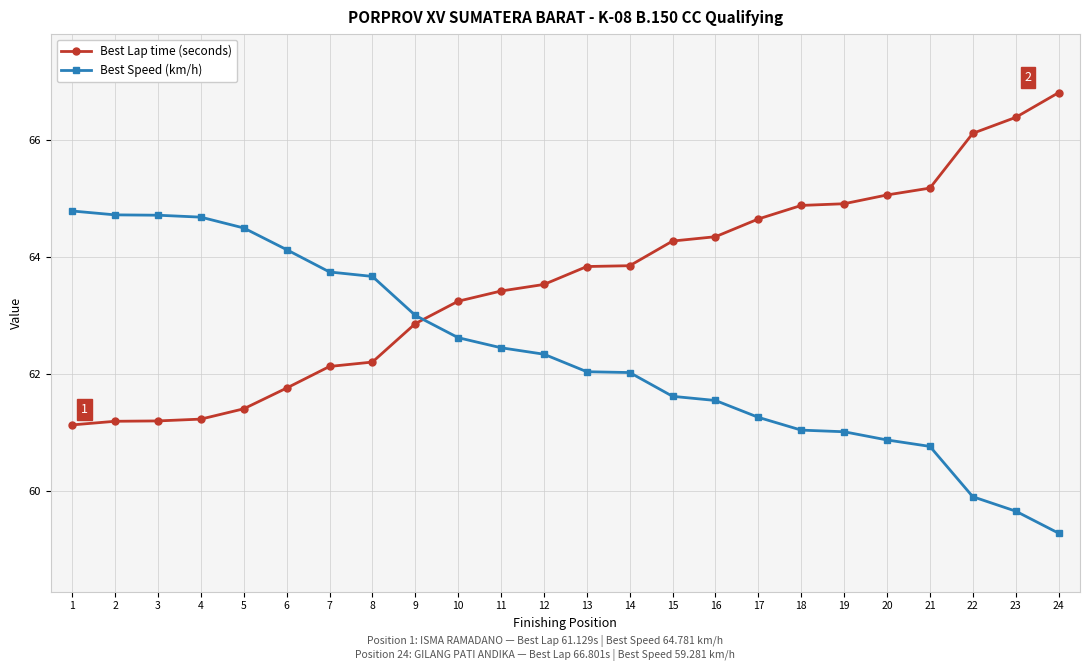

What is the difference between the highest and lowest values at 14?

1.8